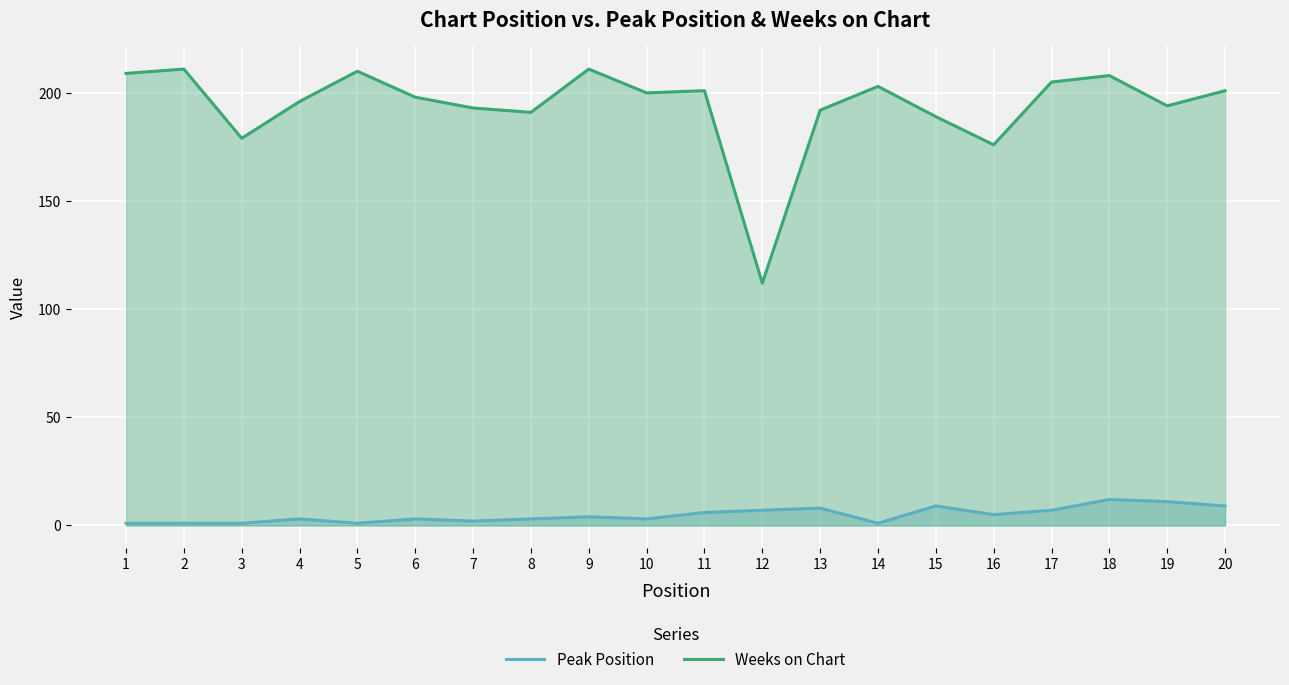

What are all the series names shown in the legend?

Peak Position, Weeks on Chart